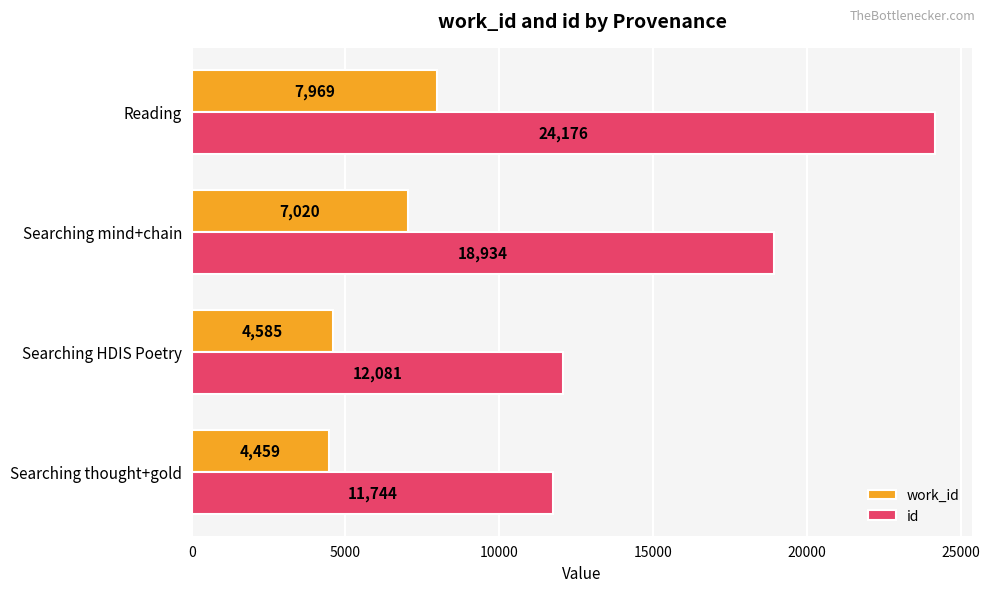

What is the sum of all work_id values?

24033